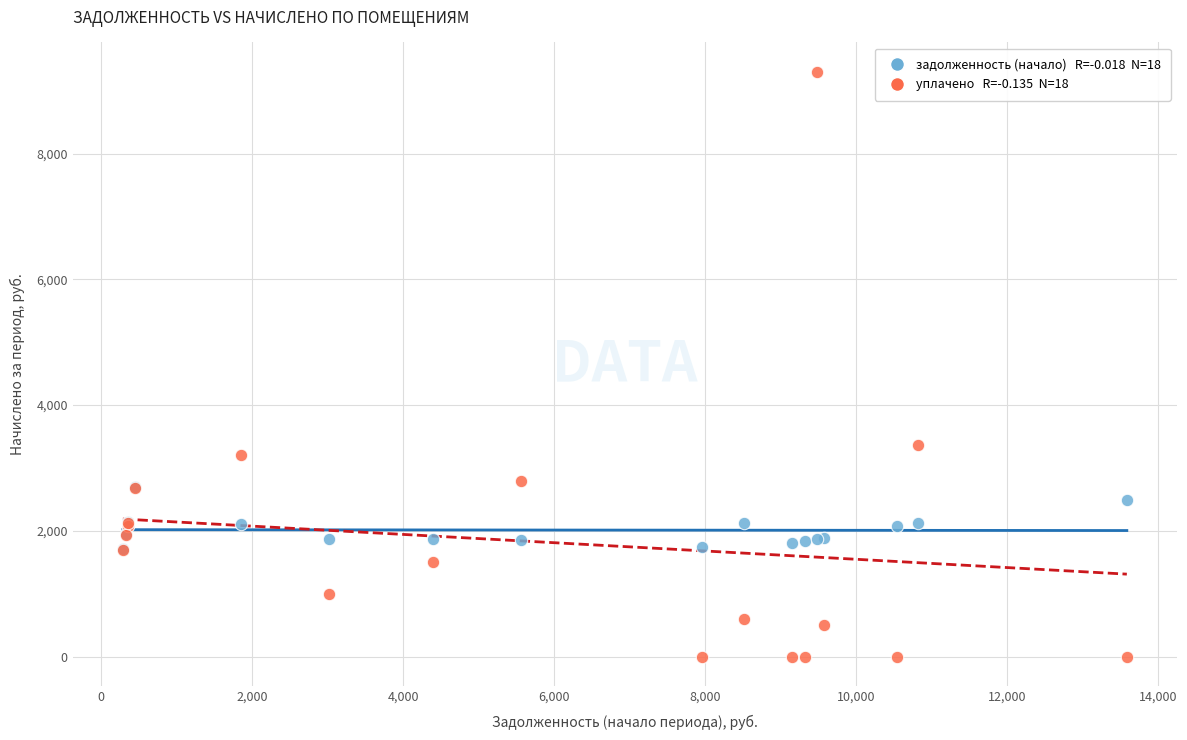

Across all series, what Y value is closest to 4650?

3358.0